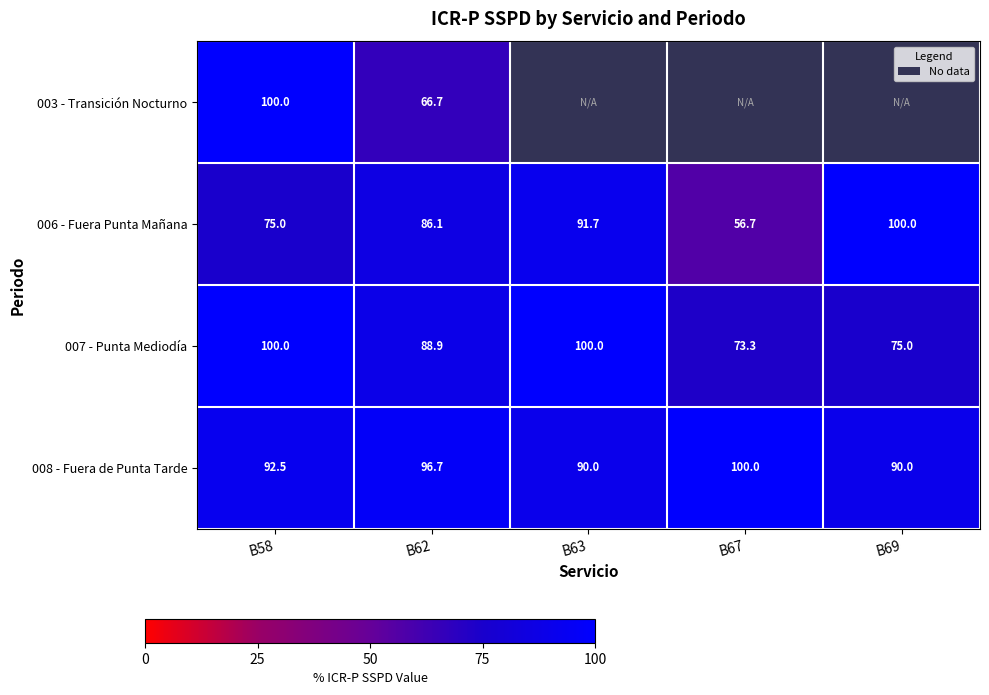

Between B58 and B62, which series saw the biggest shift?

003 - Transición Nocturno